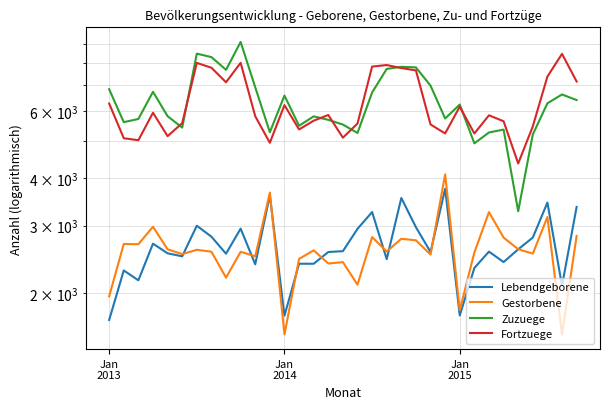

At which category is the sum across all series the highest?

9